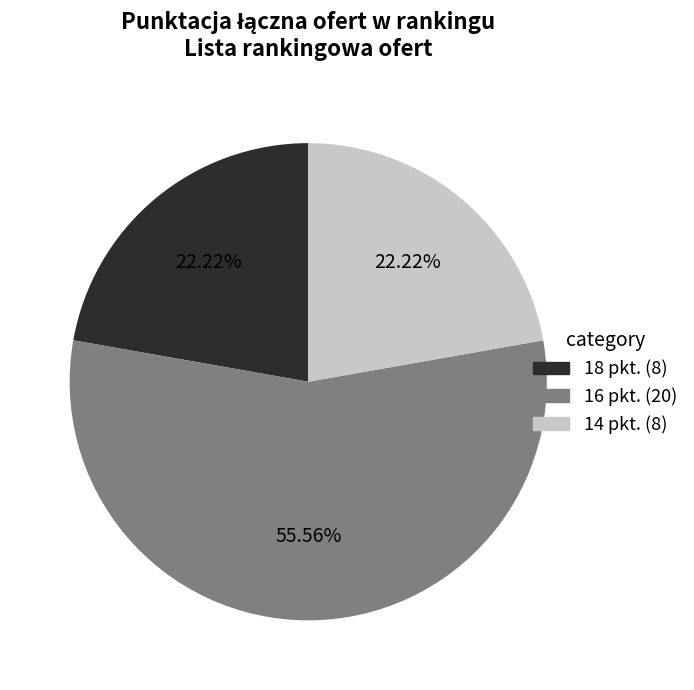

What is the total percentage of 16 pkt. and 14 pkt.?

77.8%